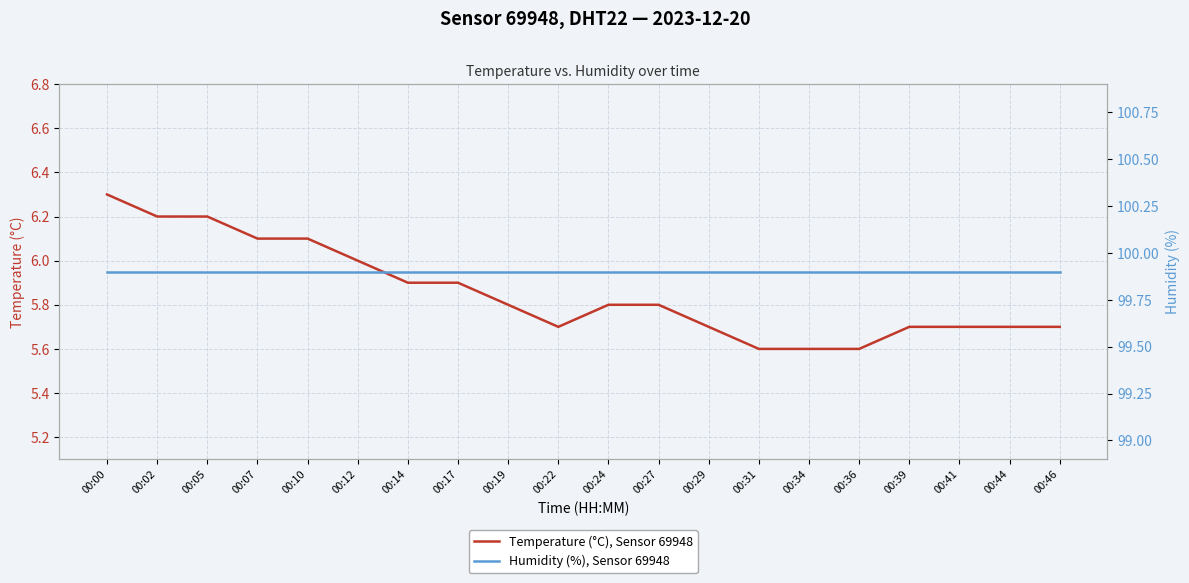

The Humidity (%), Sensor 69948 series shows 146.2 at 00:41. True or false?

False